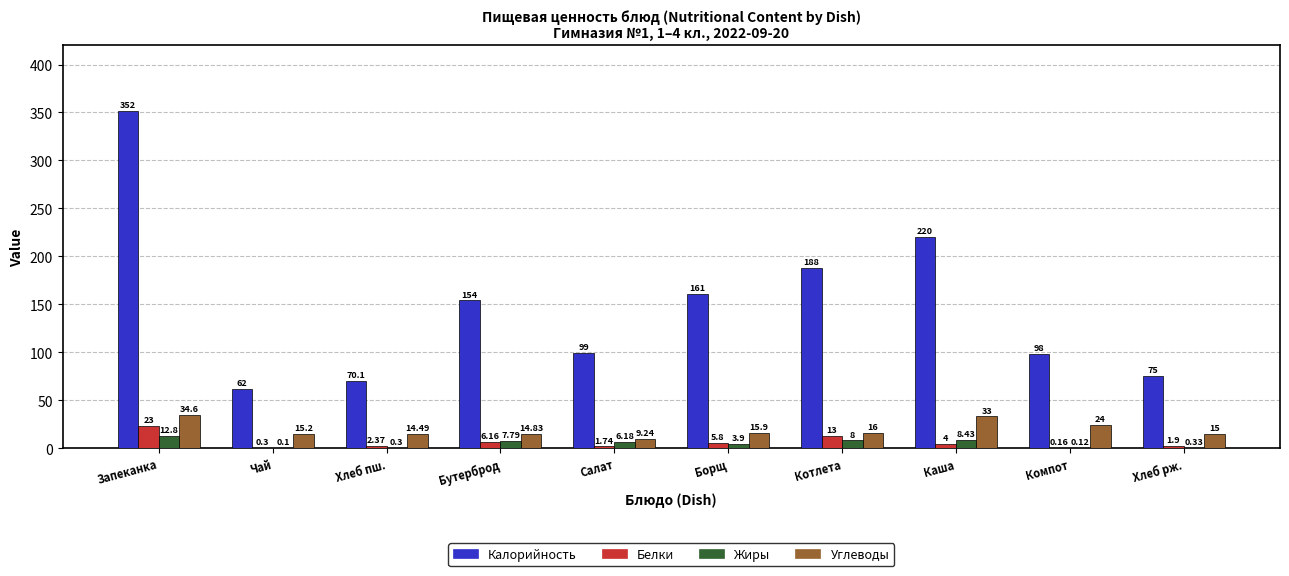

Does the chart contain stacked bars?

No